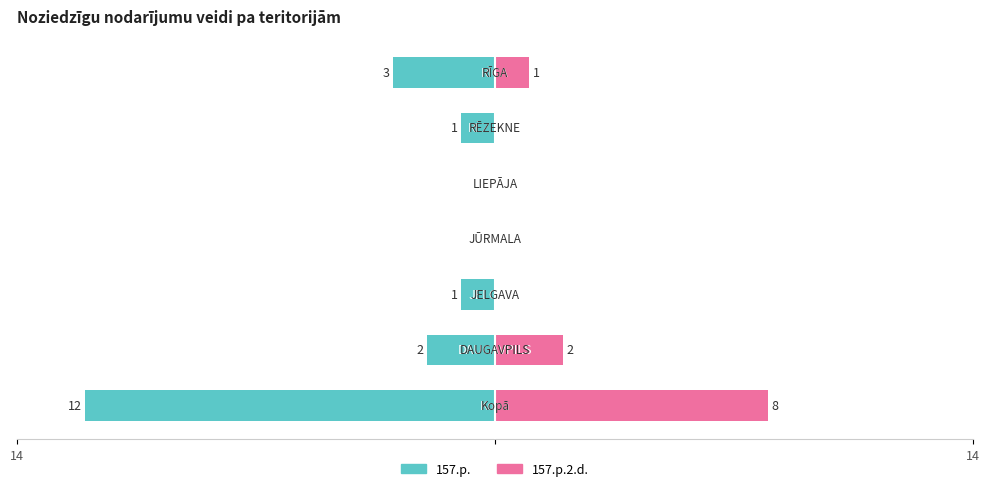

What is the average value of the 157.p. series?

-3